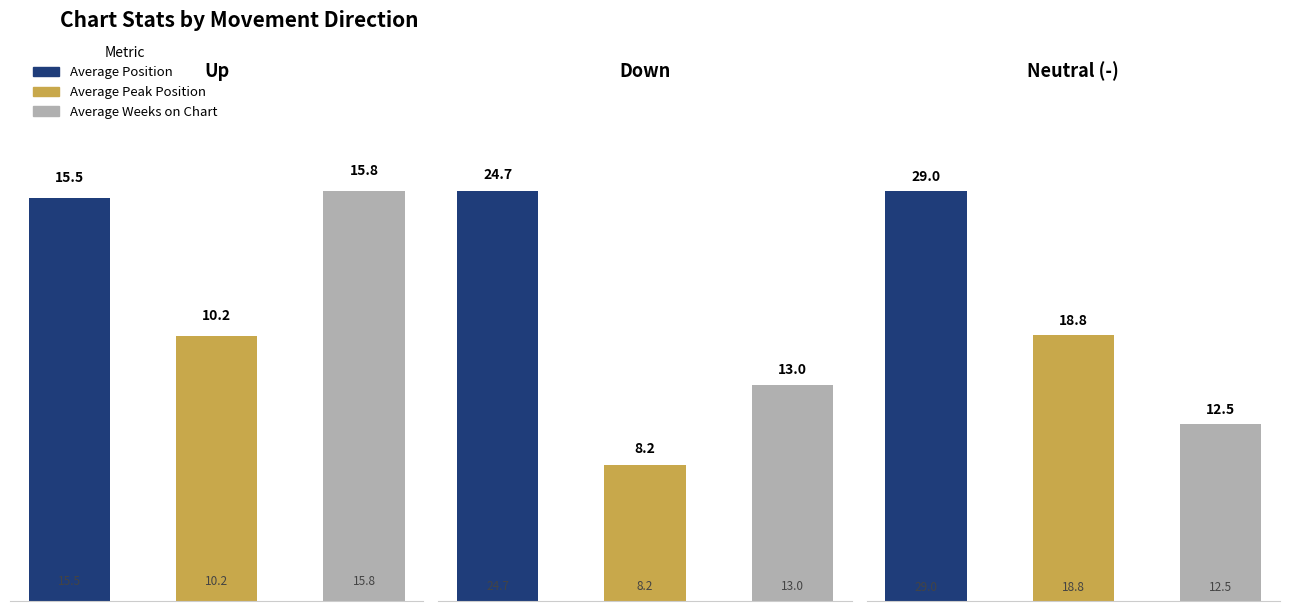

List the series in order of their overall mean, highest first.

Average Position, Average Weeks on Chart, Average Peak Position